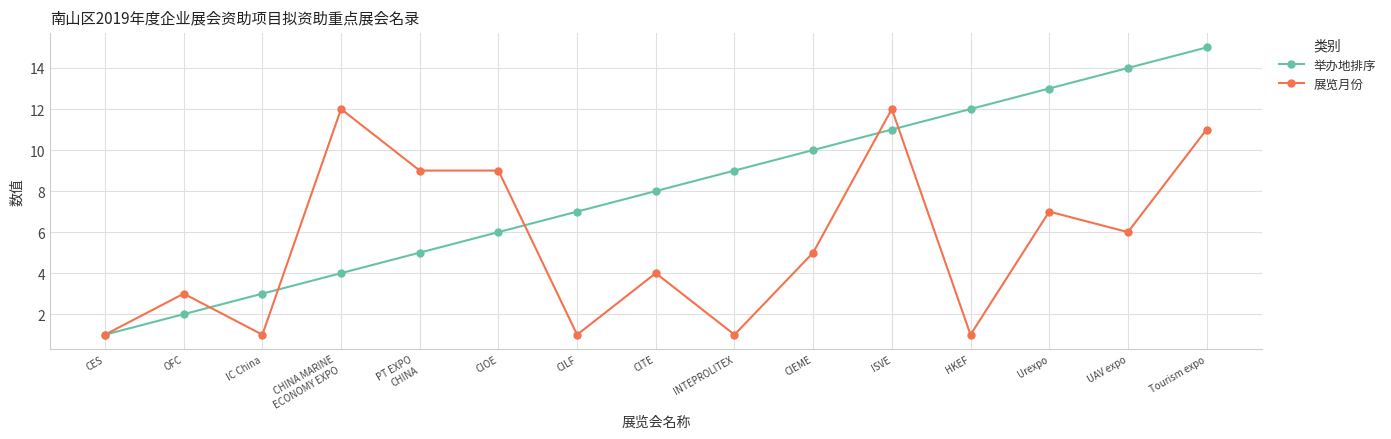

What is the maximum value shown in the chart?

15